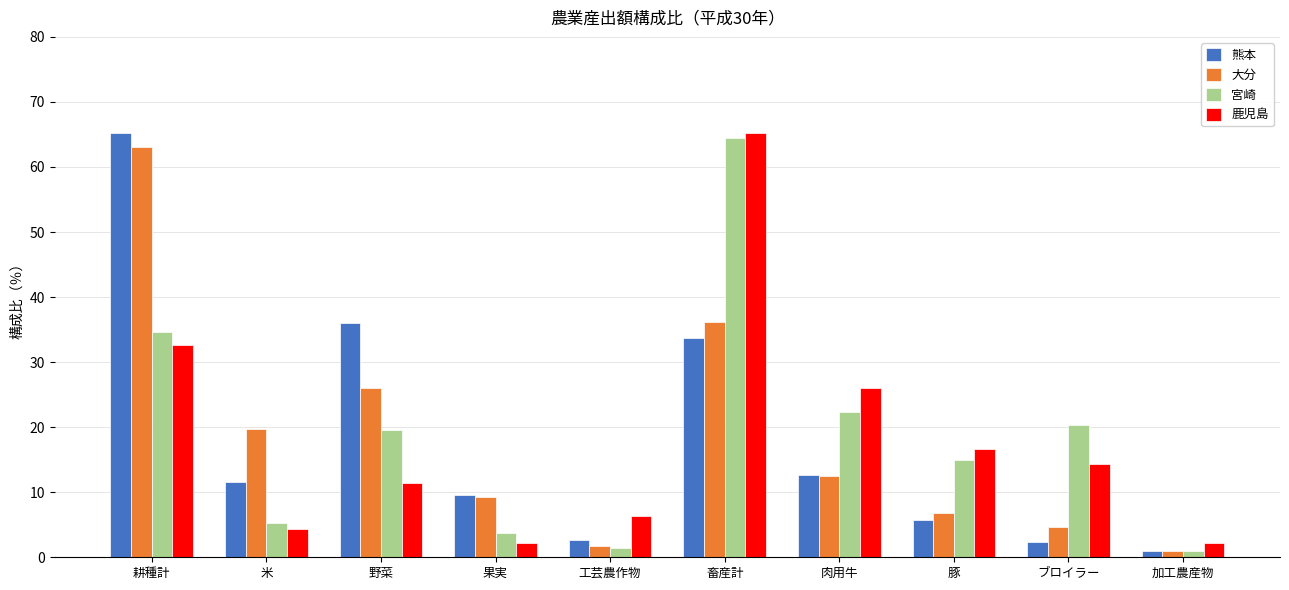

How many bars are there in total?

40